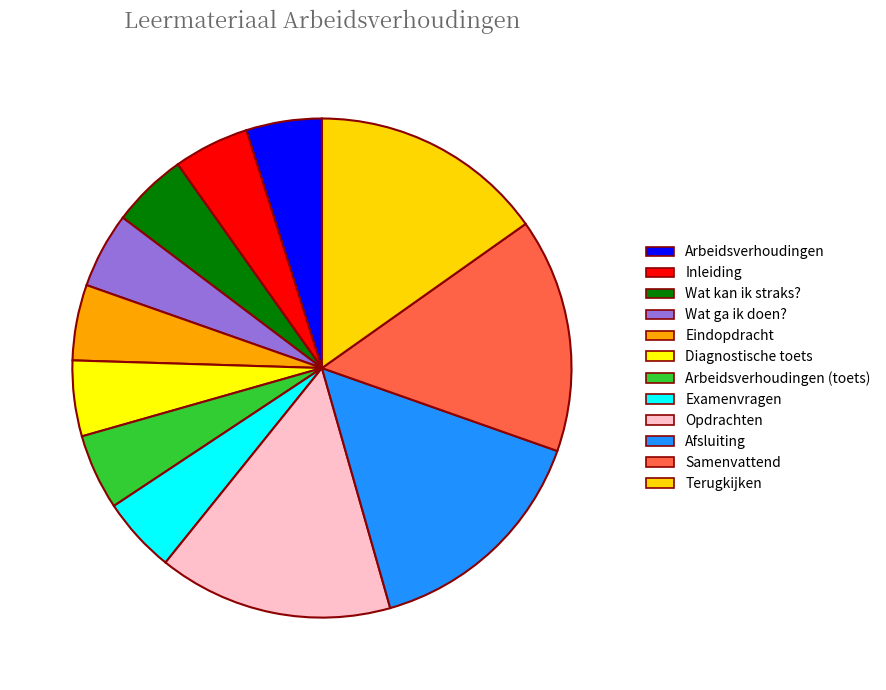

Is it true that Afsluiting is 7% of the pie?

False